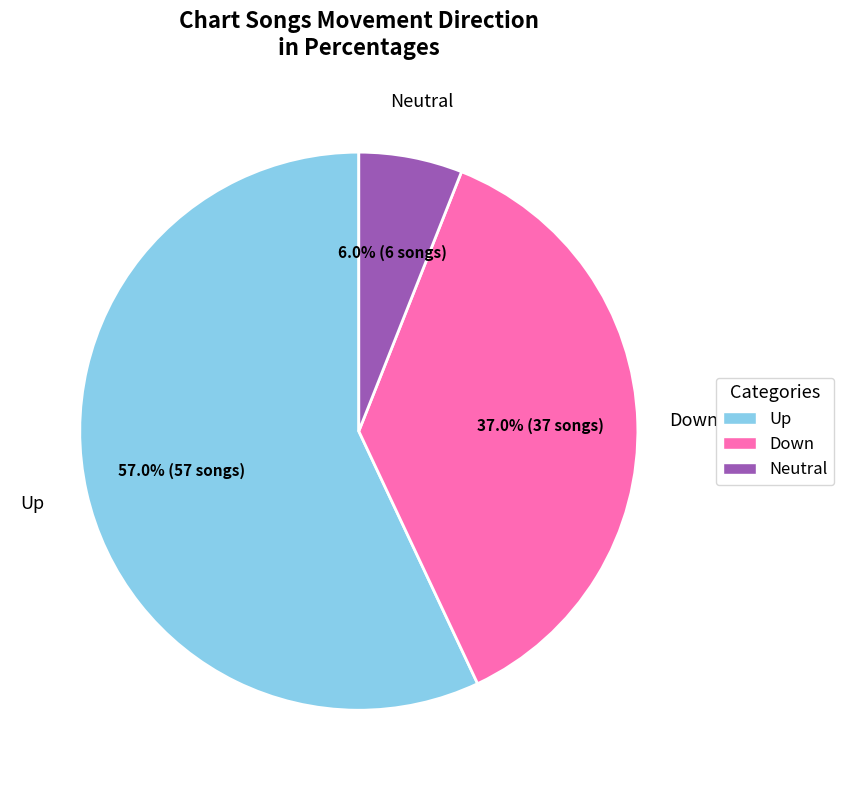

To the nearest percent, what is the average slice percentage?

33%